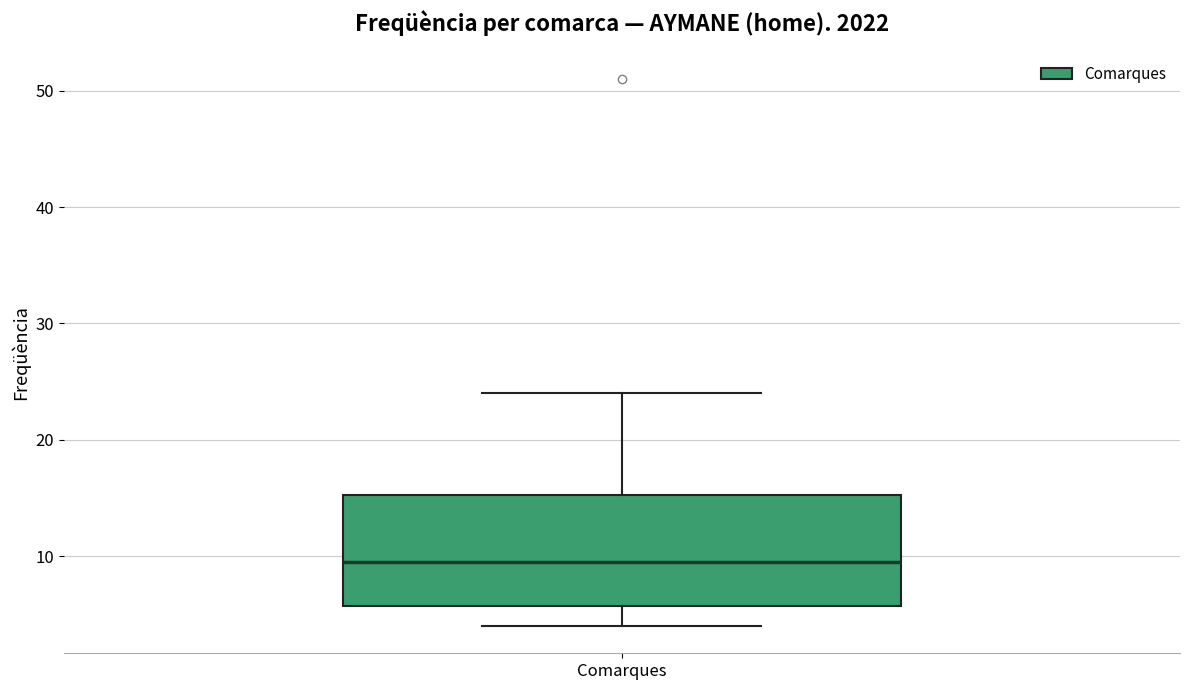

Where does the median line of the box for Comarques sit on the y-axis? The values are not printed on the chart, so give them approximately, as read against the axis.

10